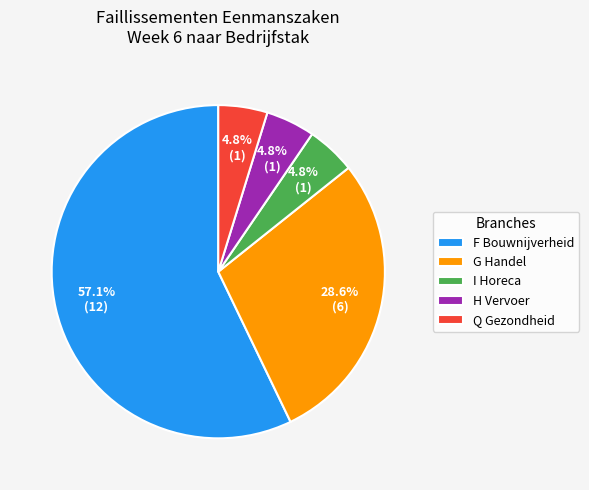

What is the majority slice?

F Bouwnijverheid